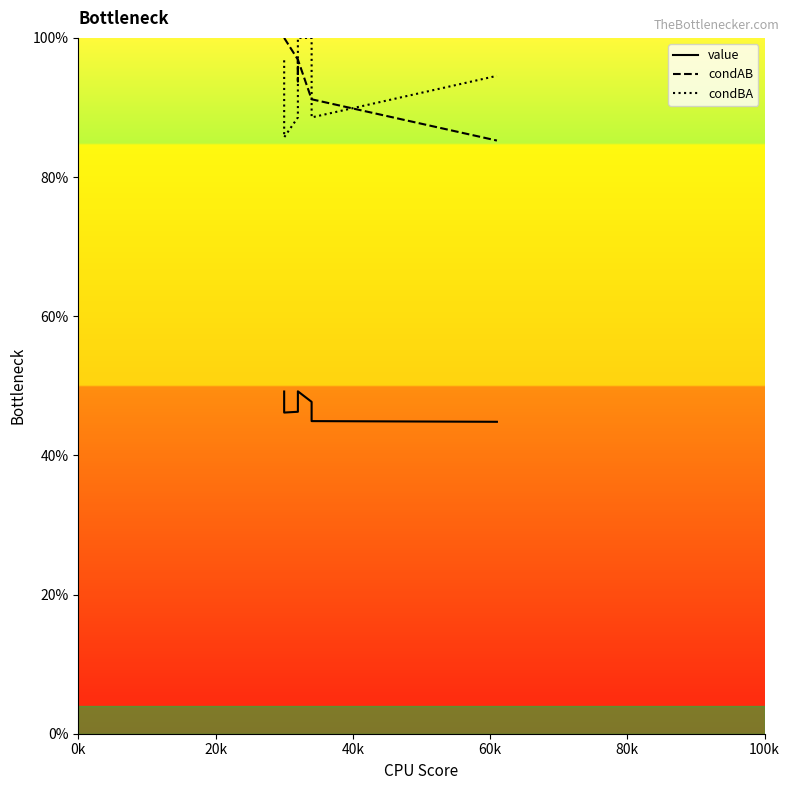

How many categories are shown in the chart?

15